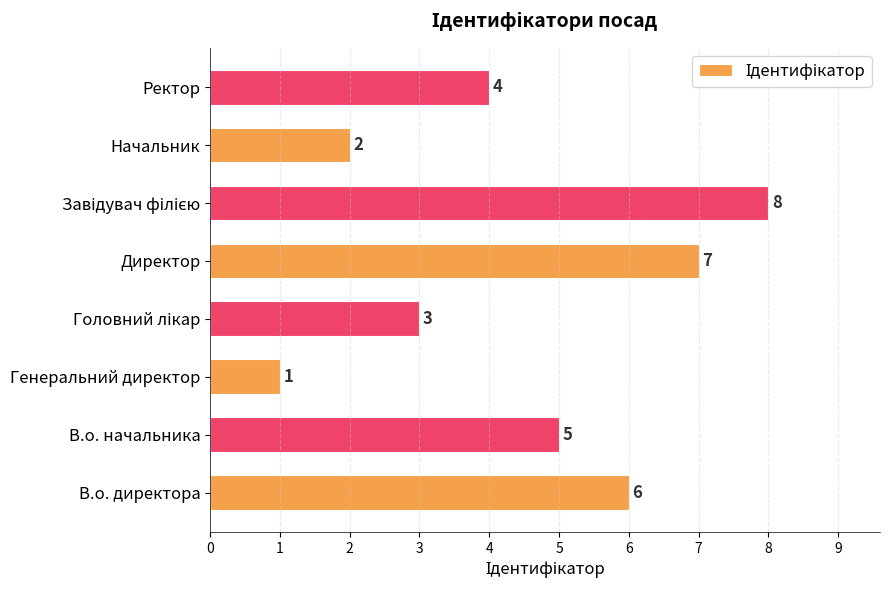

Where is the data nearest to the value 4?

Ректор